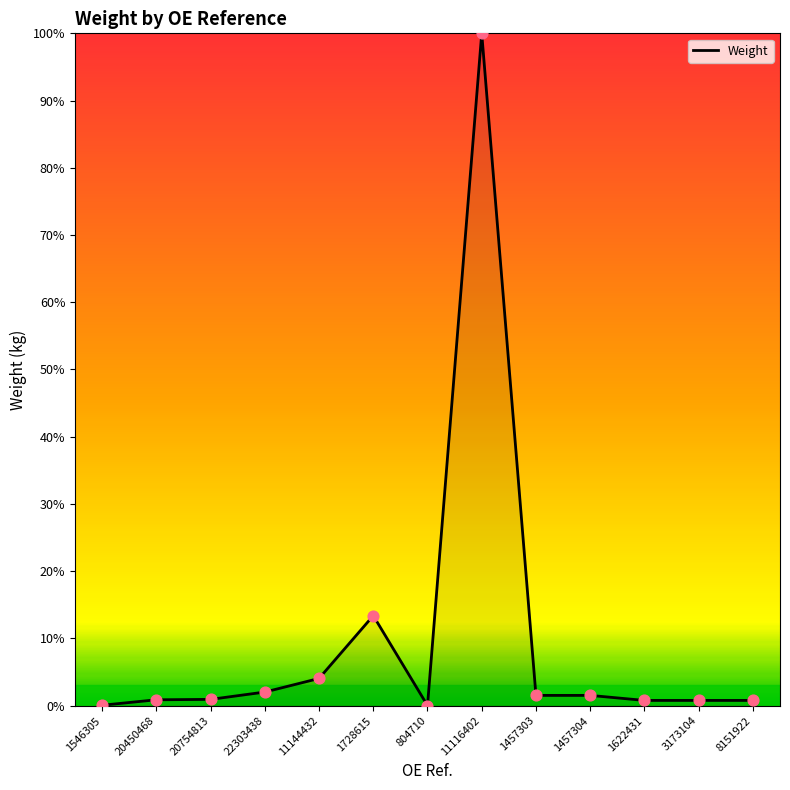

Which has a higher value, 22303438 or 11144432?

11144432